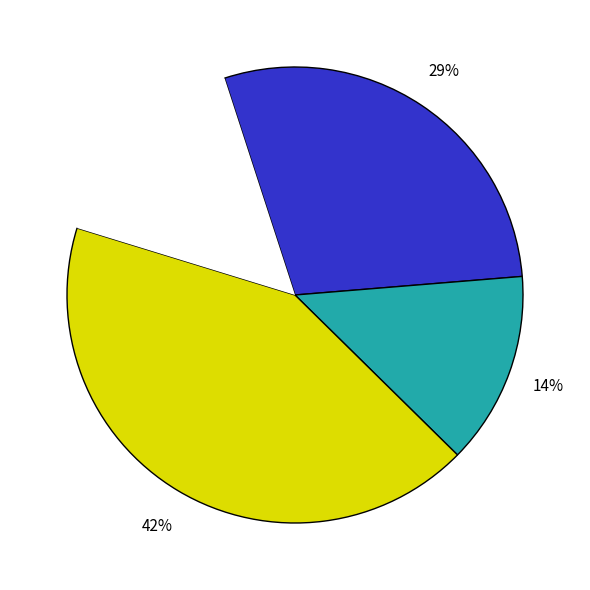

Is there any slice that represents more than half of the pie?

No